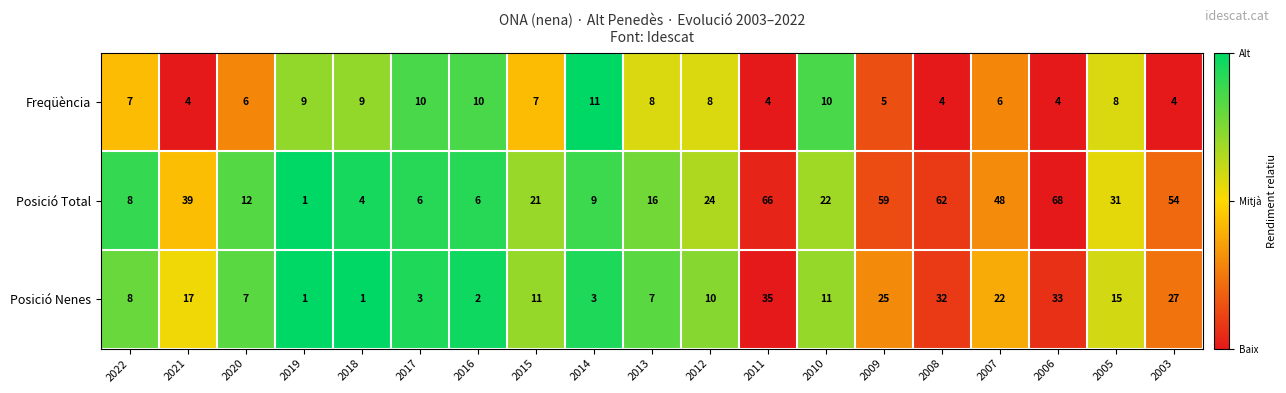

List the series in order of their peak value, highest first.

Posició Total, Posició Nenes, Freqüència